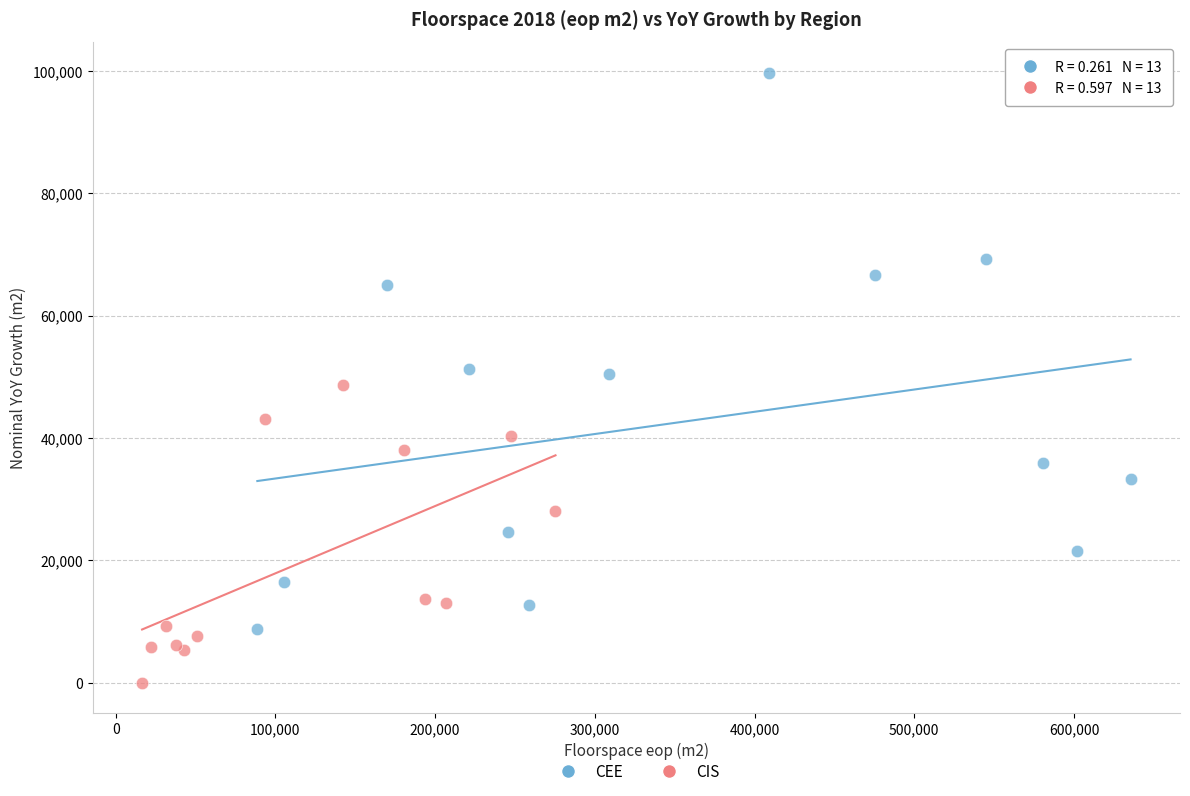

Which series reaches the maximum Y coordinate?

CEE